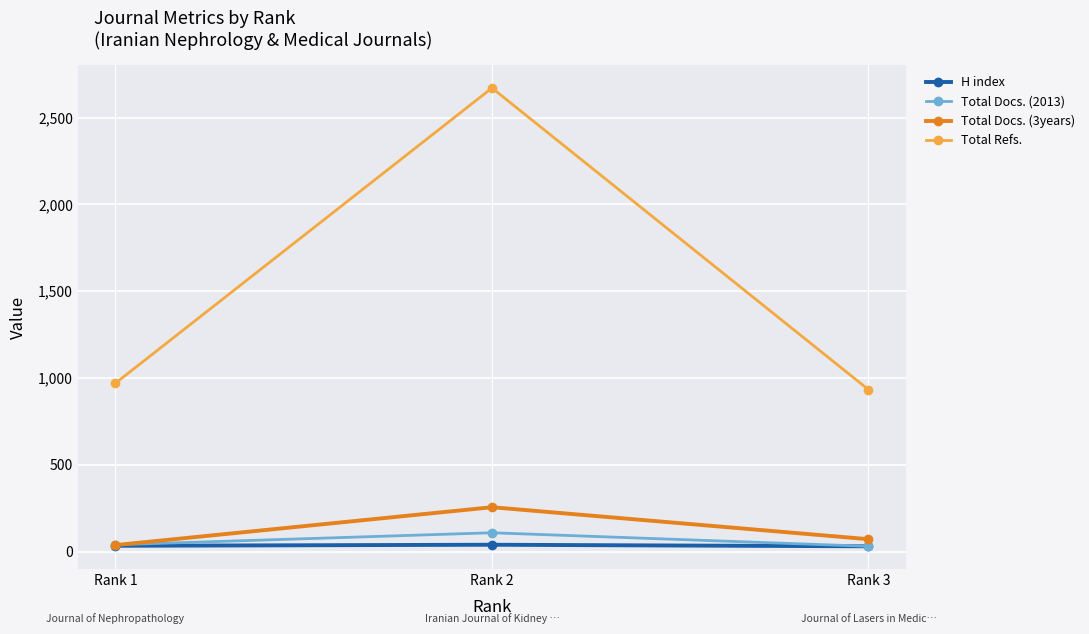

Where is Total Refs. nearest to the value 1802?

Rank 1